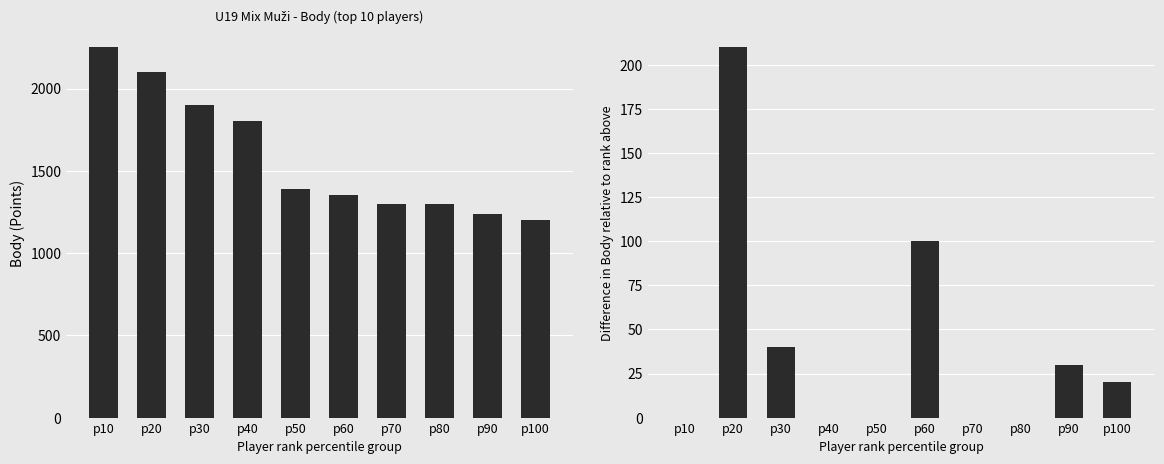

Between p80 and p50, which is larger?

p50